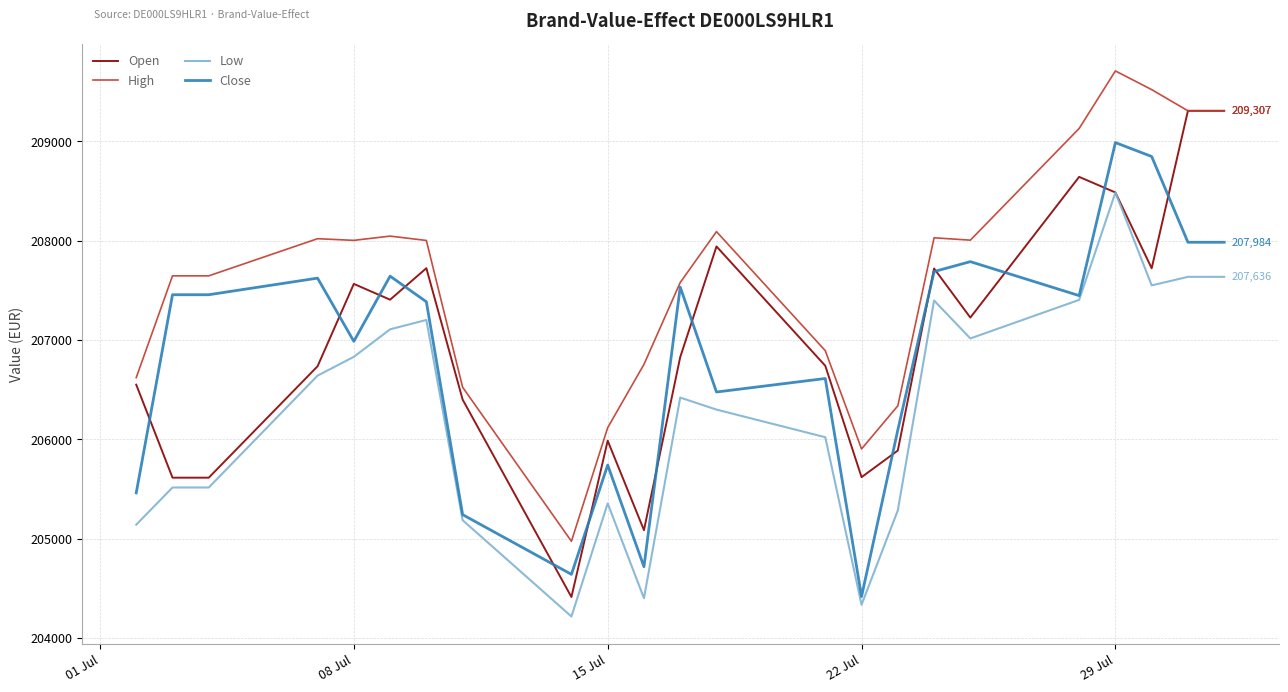

True or false: Low and High intersect in this chart.

False